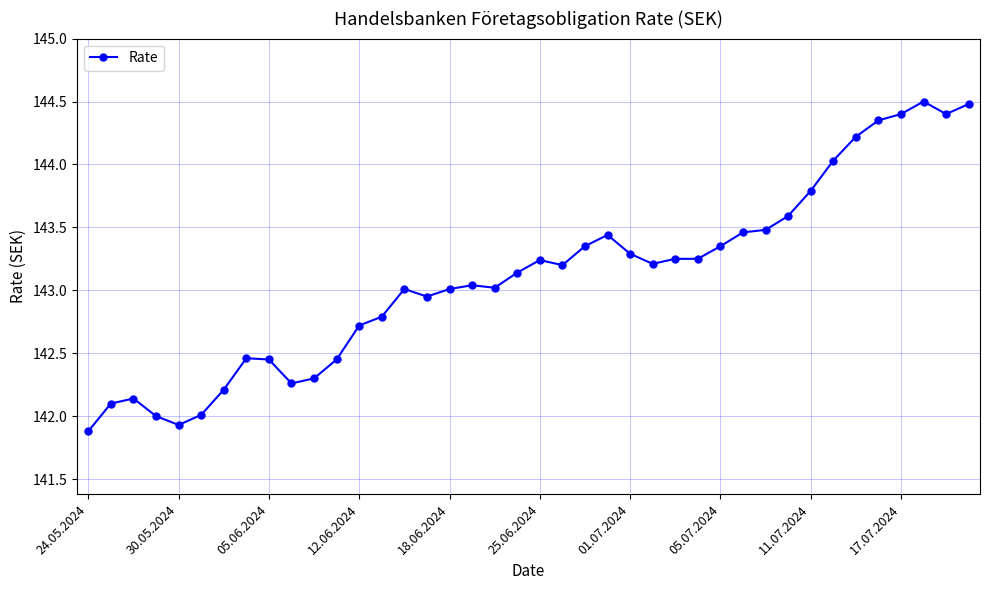

What is the smallest value displayed?

141.9